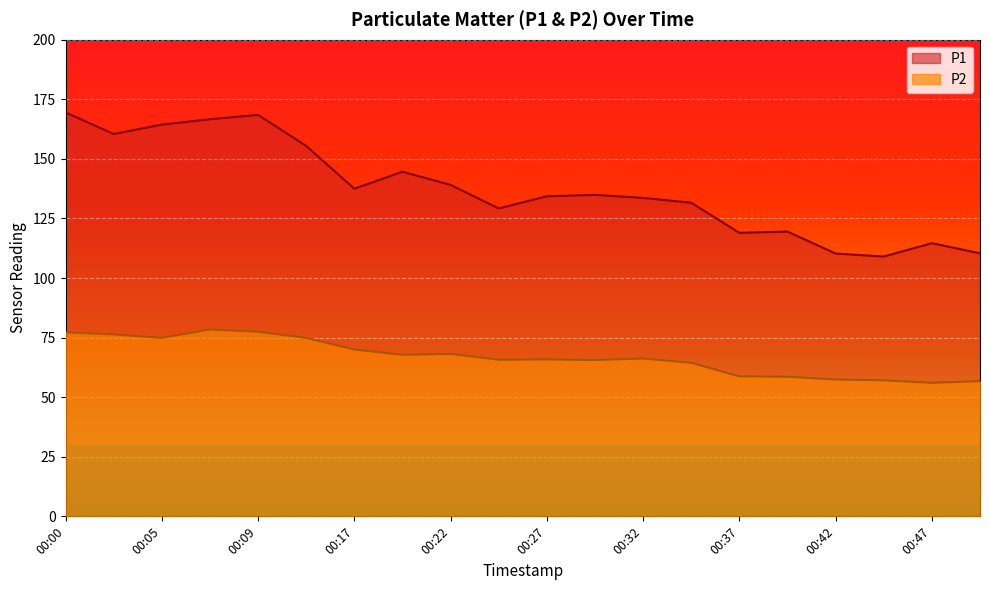

Which series has the largest total across all categories?

P1